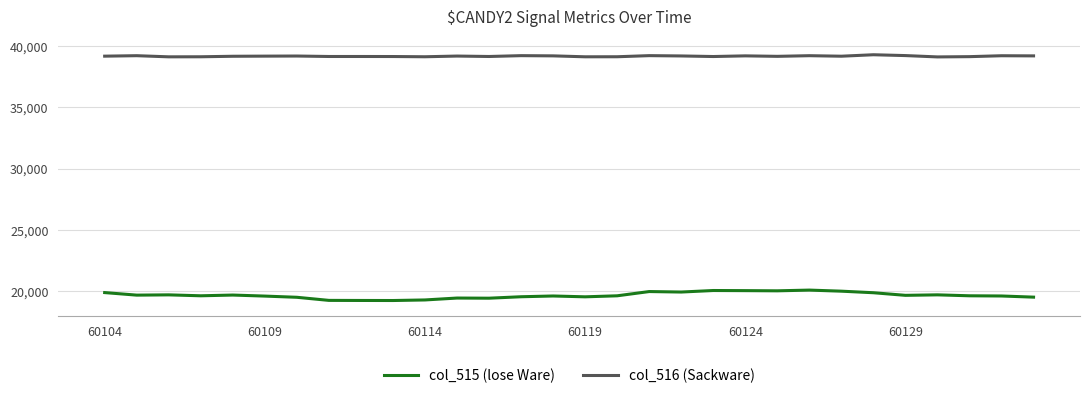

True or false: col_515 (lose Ware) and col_516 (Sackware) cross at least once.

False